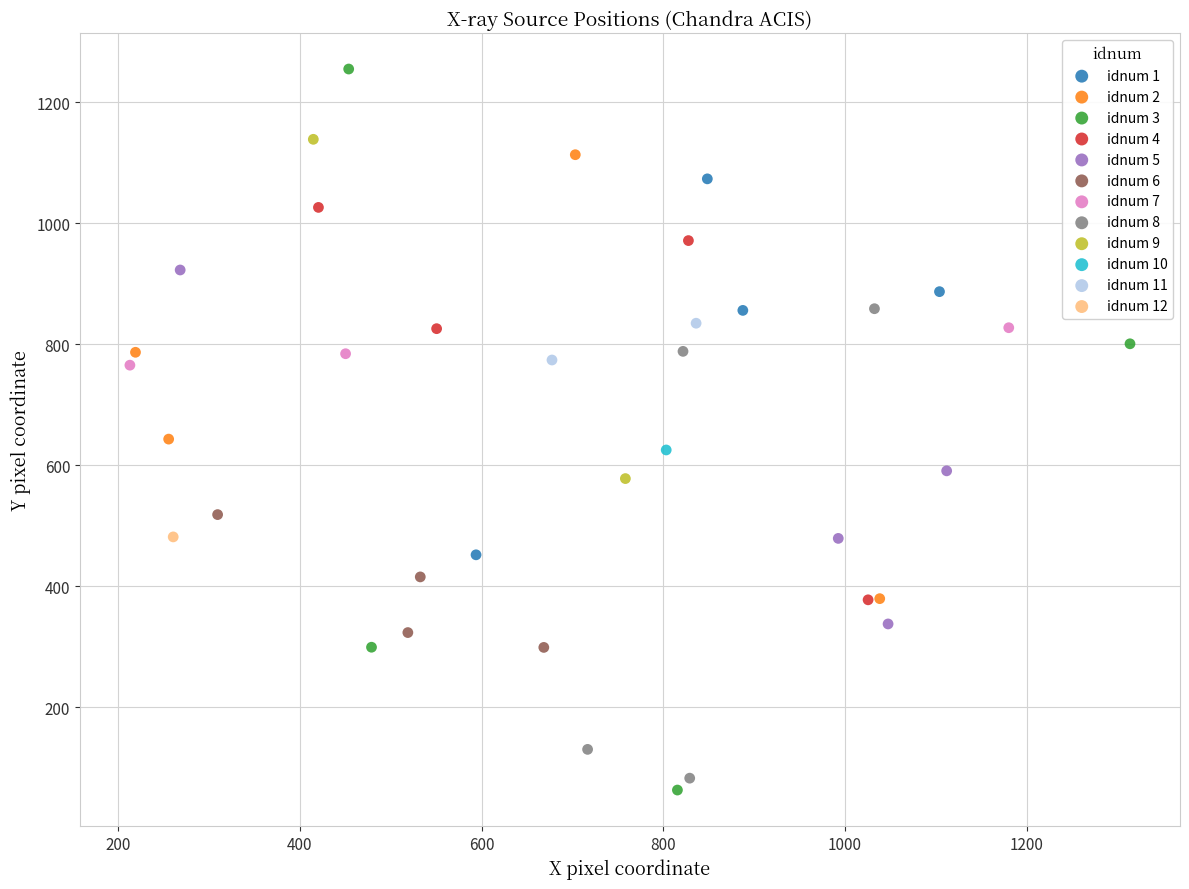

Which series contains the highest Y value?

idnum 3